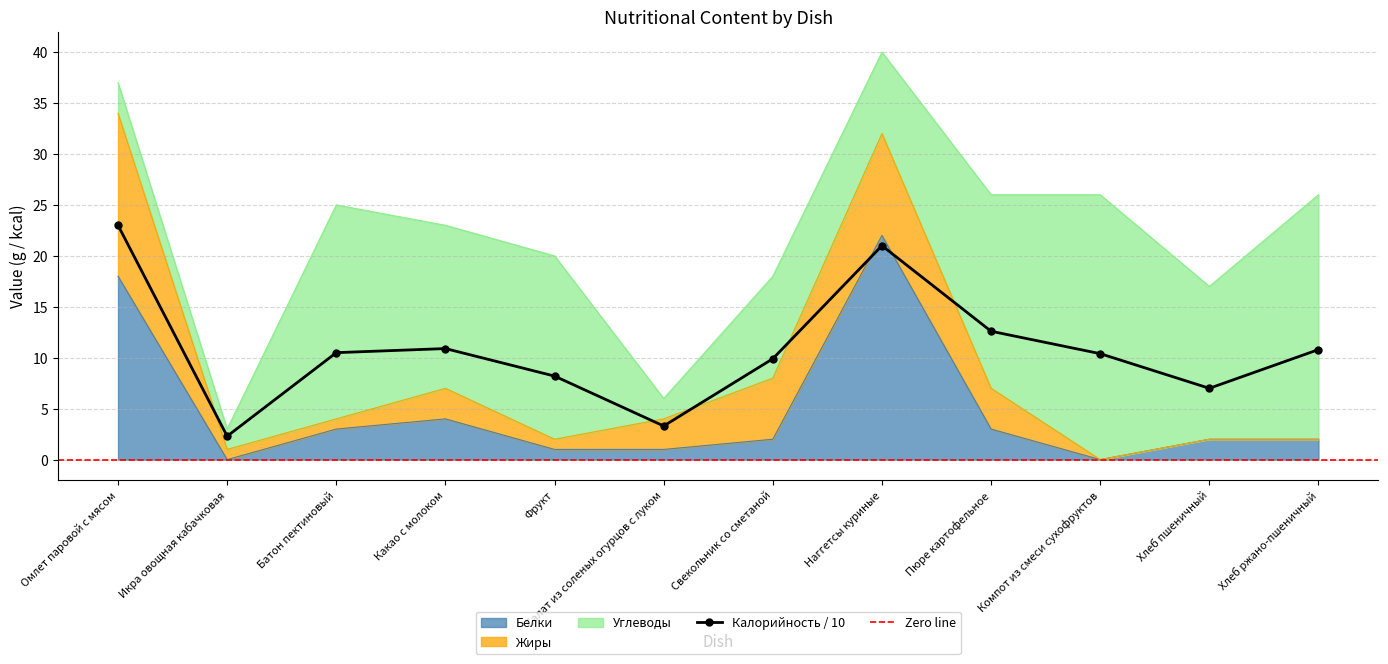

What is the average value of the Белки series?

4.8